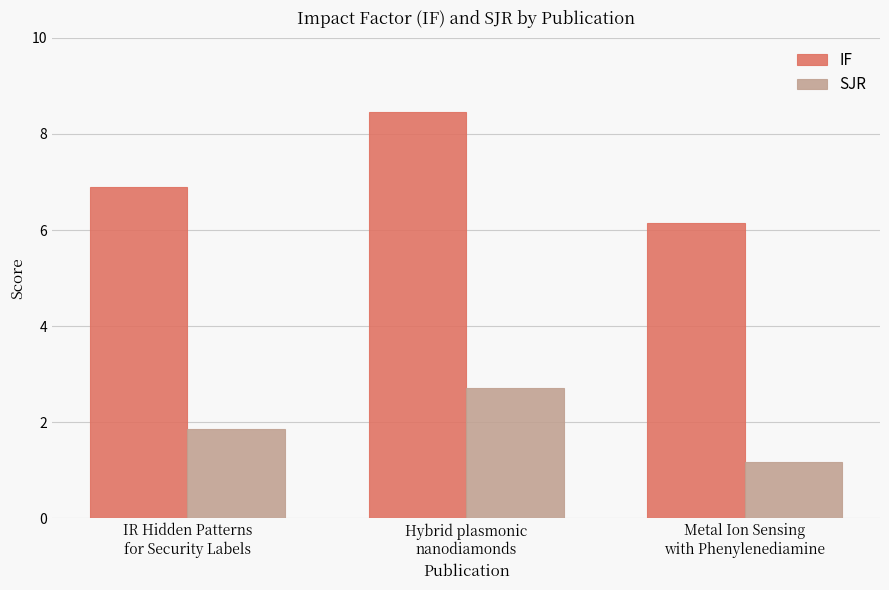

At which category is the sum across all series the highest?

Hybrid plasmonic
nanodiamonds